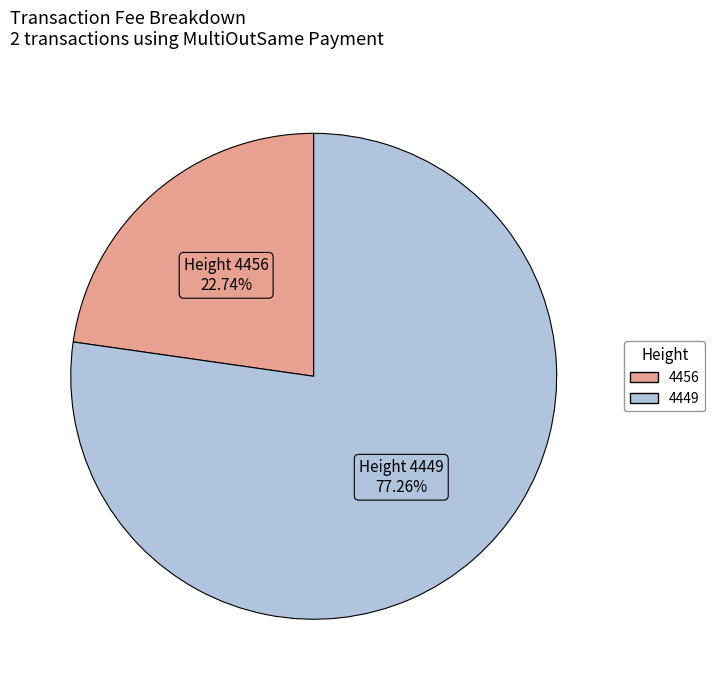

How many slices are in this pie chart?

2